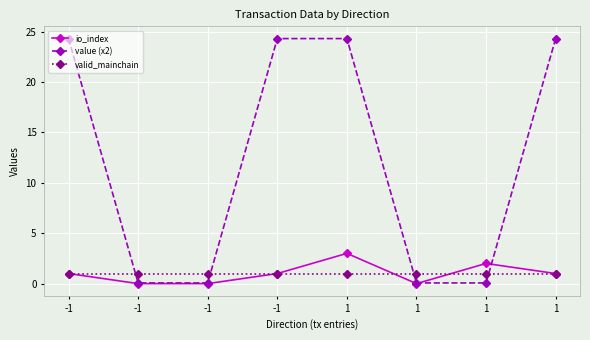

What are all the series names shown in the legend?

io_index, value (x2), valid_mainchain